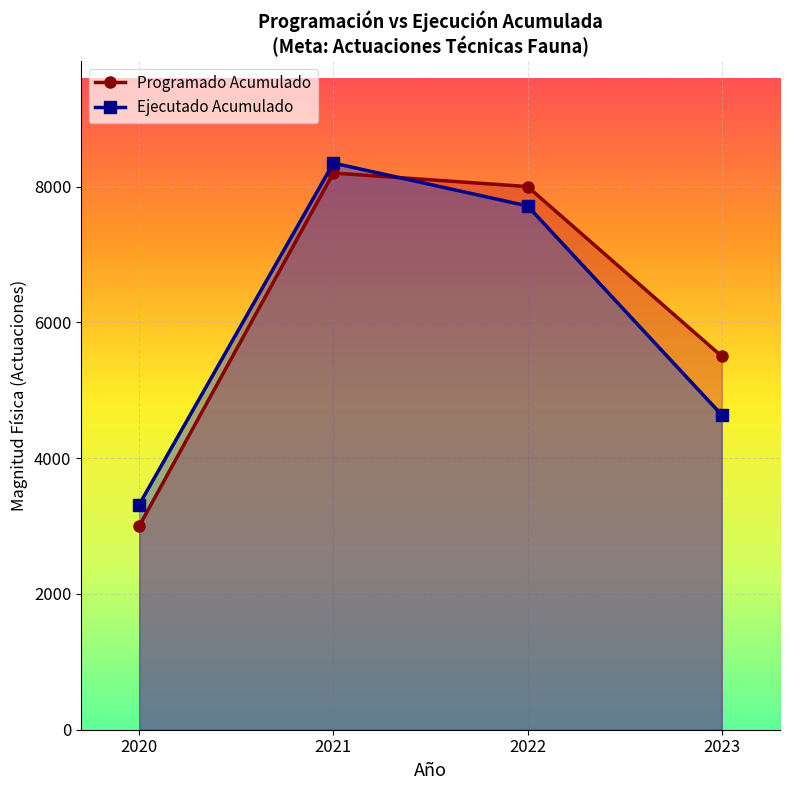

Reading left to right, transcribe all the data shown in this chart.

Programado Acumulado: 2020=3000	2021=8200	2022=8000	2023=5500
Ejecutado Acumulado: 2020=3316	2021=8346	2022=7715	2023=4636